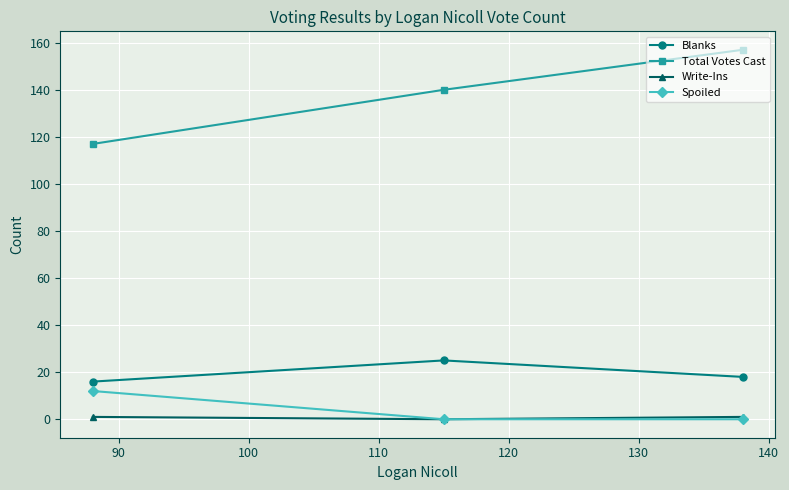

Reading right to left, what are all the values shown in this chart?

Blanks: 18	25	16
Total Votes Cast: 157	140	117
Write-Ins: 1	0	1
Spoiled: 0	0	12